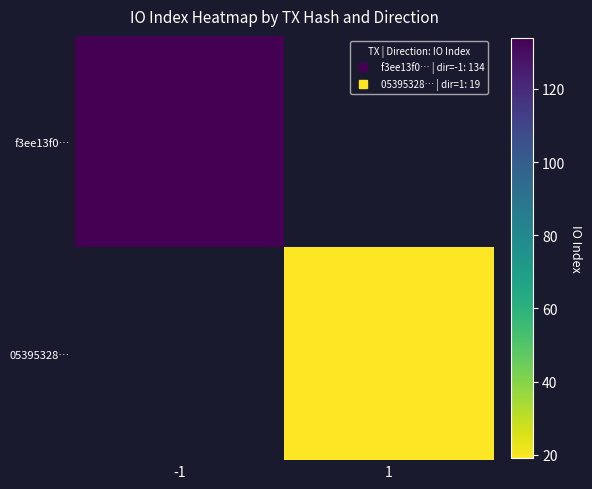

How many values in f3ee13f0… are above zero?

1